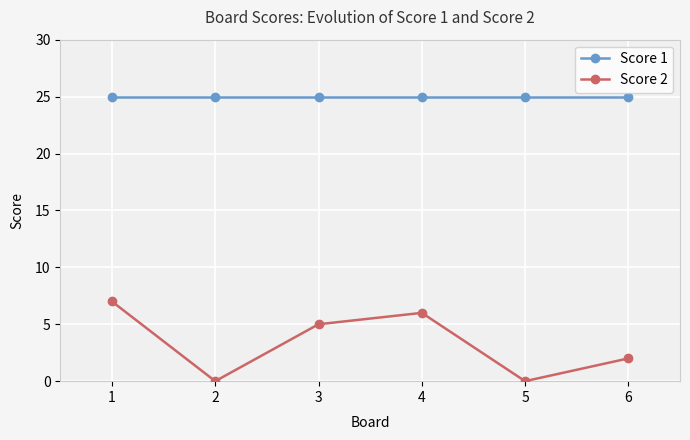

Reading right to left, transcribe all the data shown in this chart.

Score 1: 25	25	25	25	25	25
Score 2: 2	0	6	5	0	7